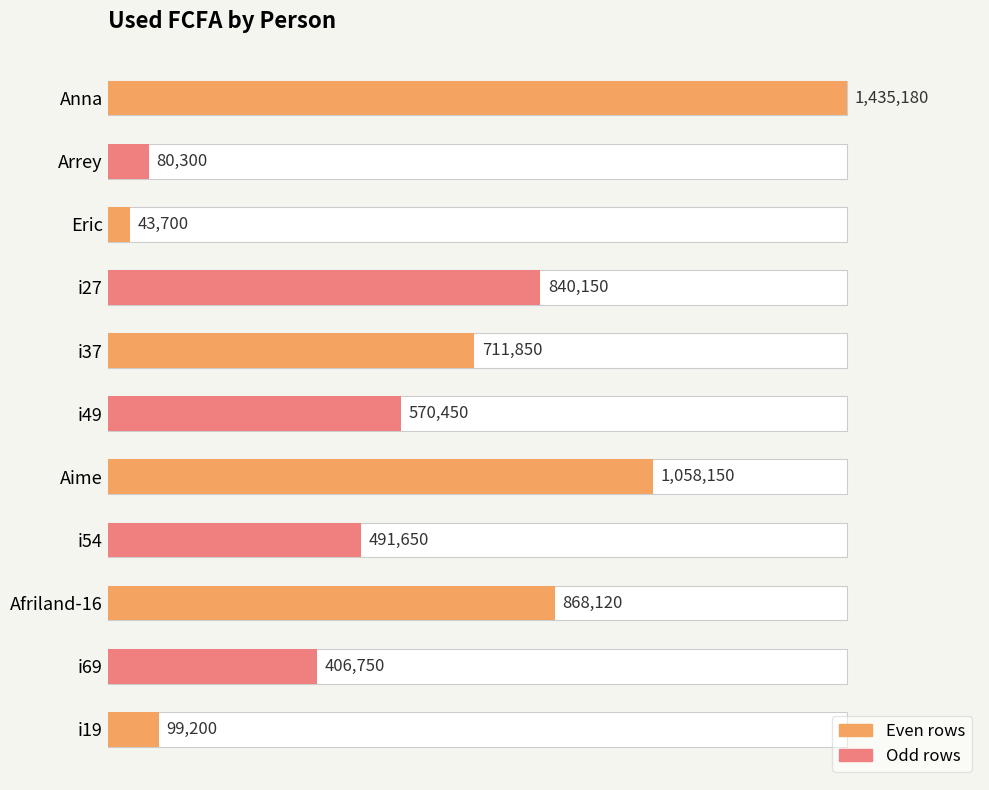

The value at i49 is 934247. True or false?

False